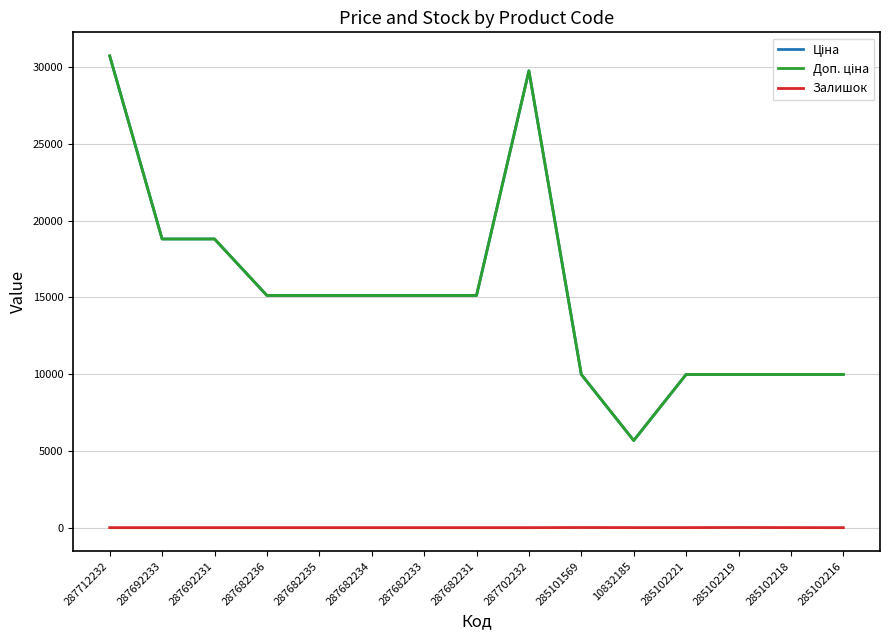

Is this an area chart (filled region under the line)?

No